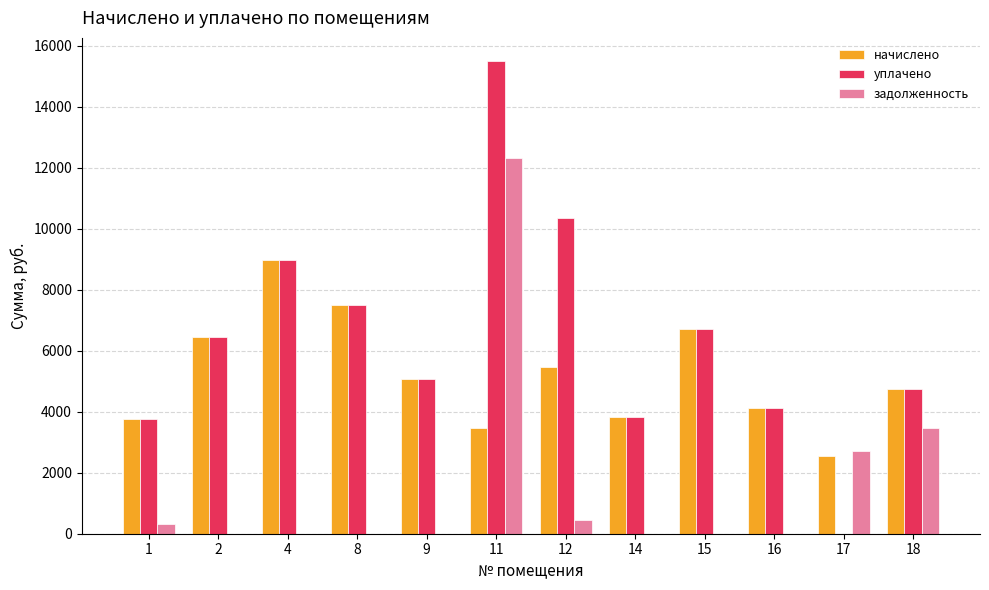

Which series has the largest total across all categories?

уплачено